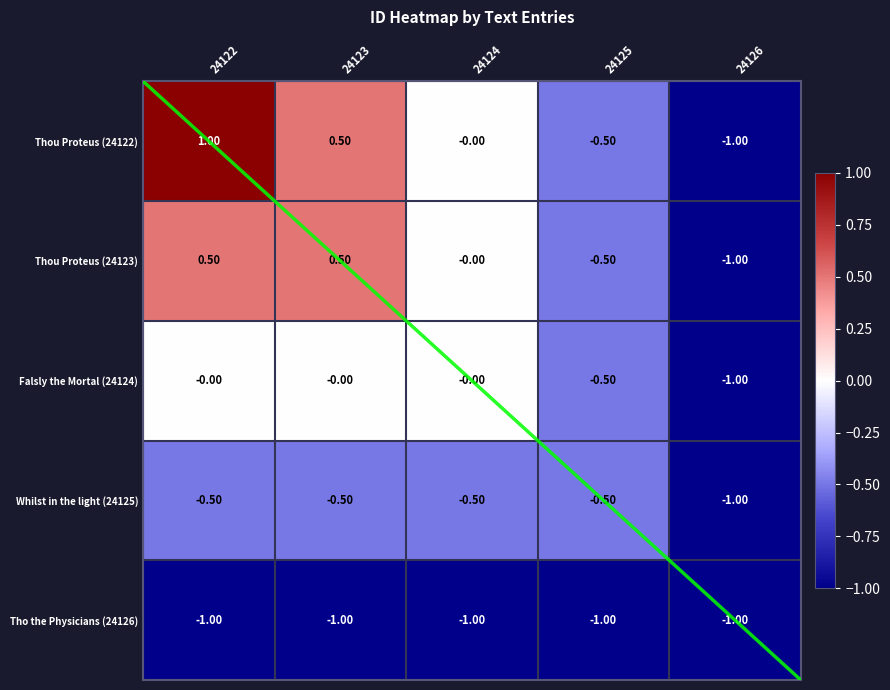

What is the sum of the Whilst in the light (24125) values at 24122 and 24126?

-1.5